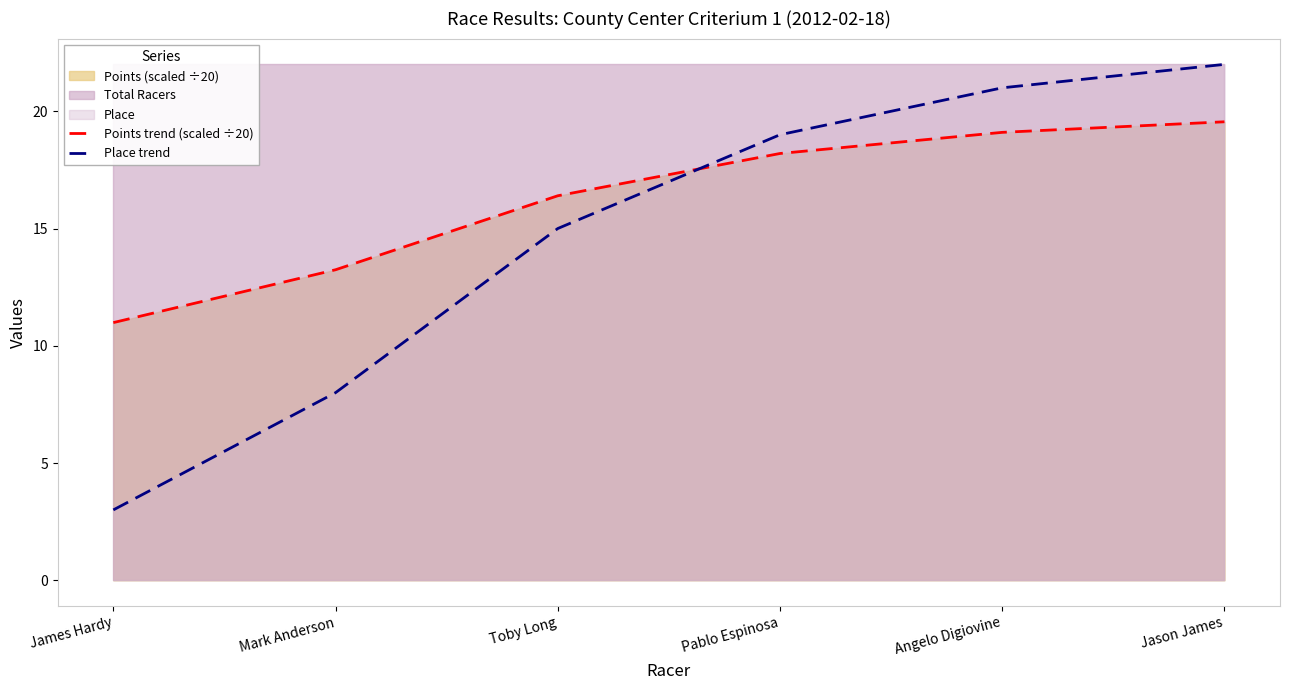

Which series changed the most between Pablo Espinosa and Jason James?

Place trend